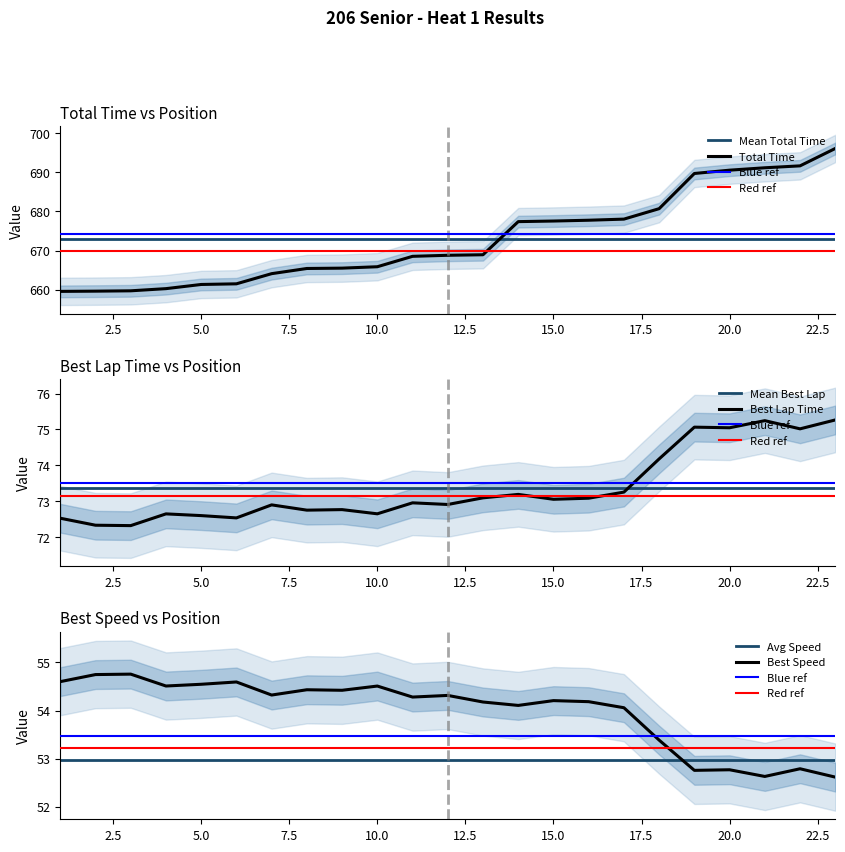

Is it true that Total Time equals 902.2 at 10.0?

False